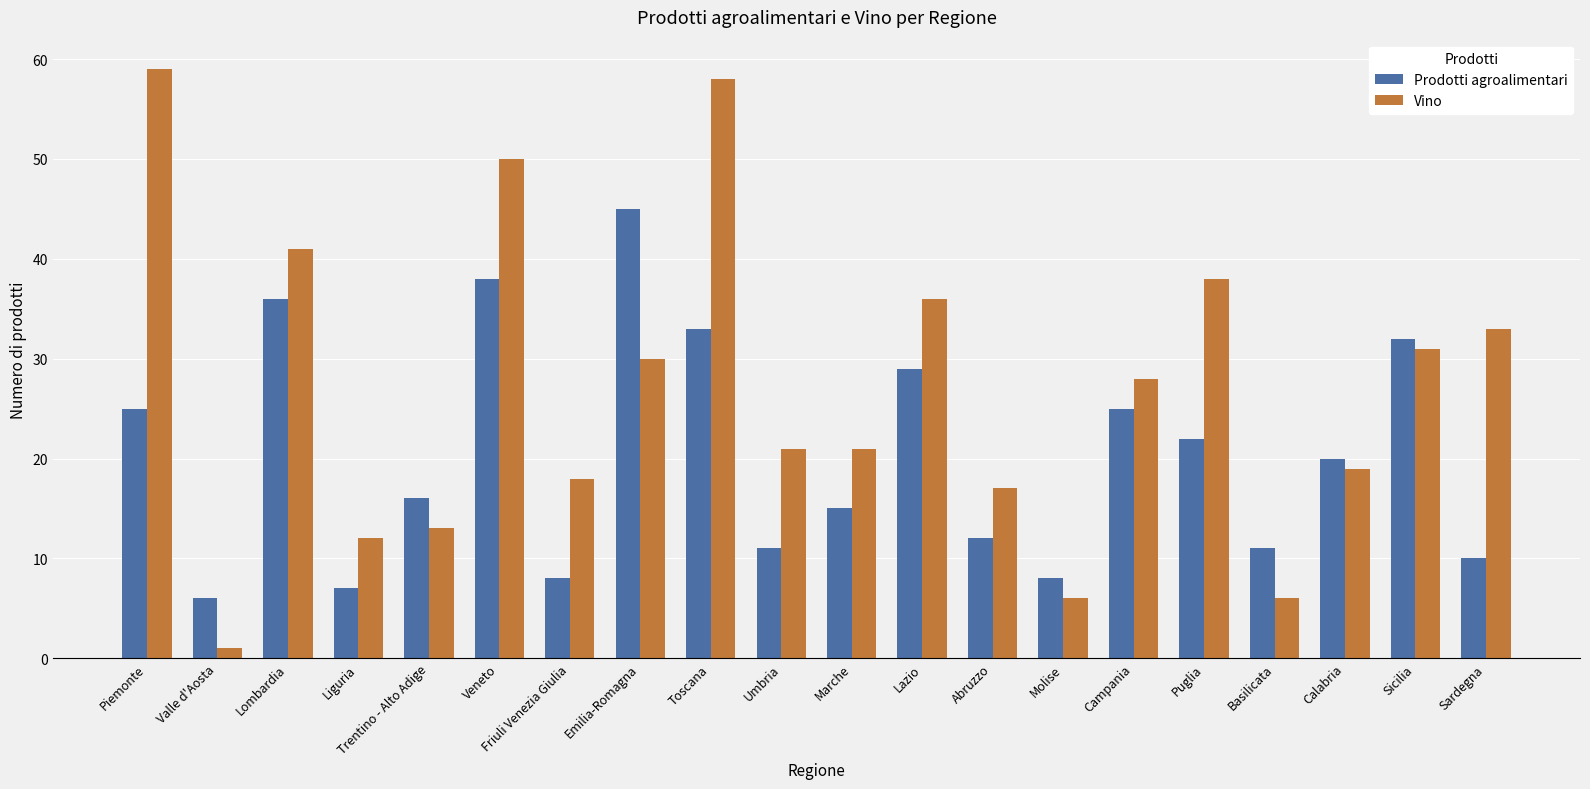

At which category does the chart reach its minimum across all series?

Valle d'Aosta